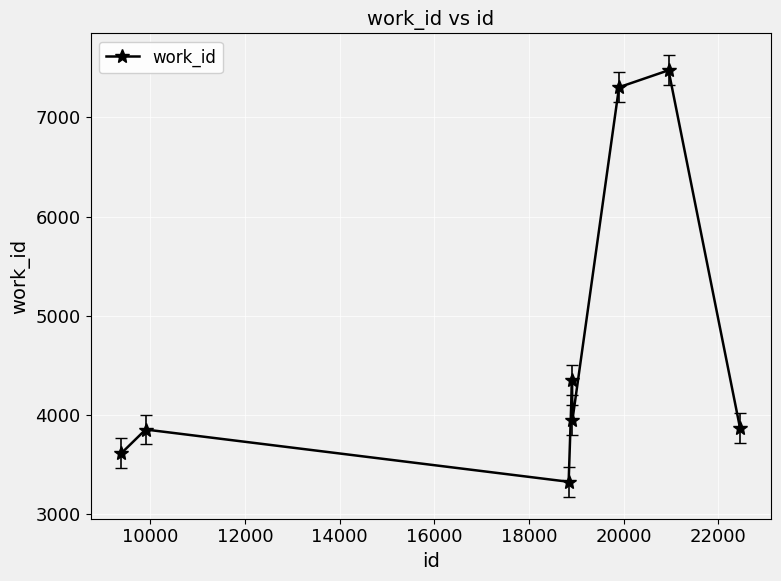

How many points are higher than both their immediate neighbors (excluding endpoints)?

3